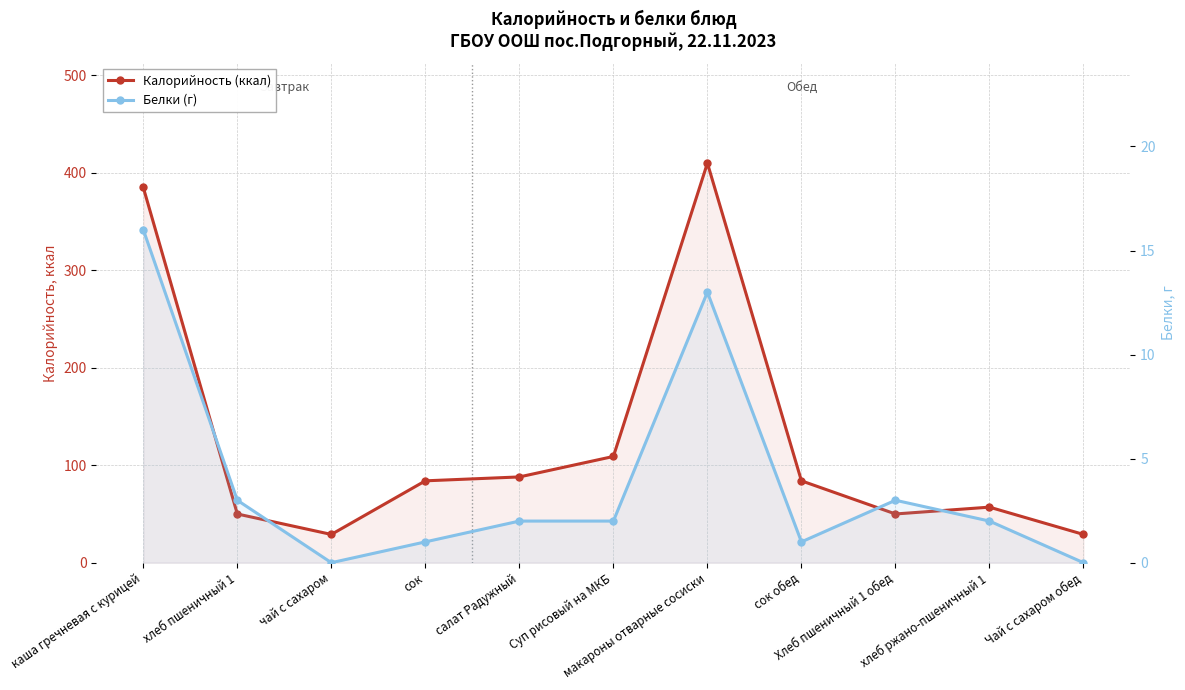

How many interior local peaks does the Белки (г) series have?

2